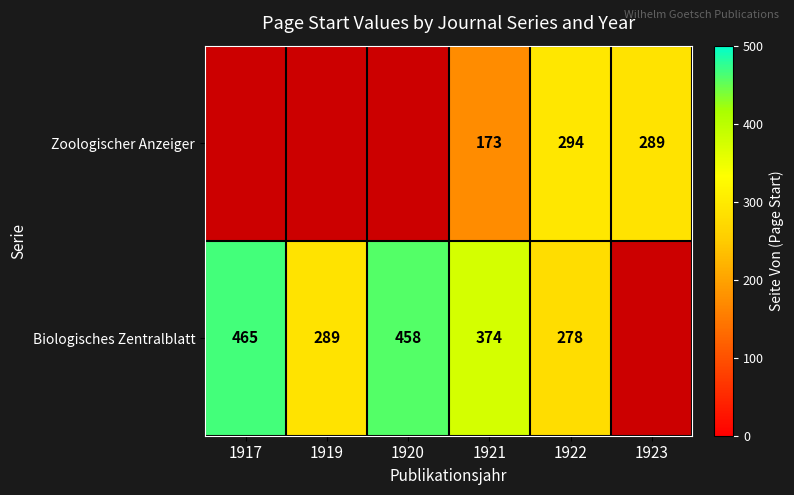

Rank the series at 1921 from highest to lowest value.

Biologisches Zentralblatt, Zoologischer Anzeiger